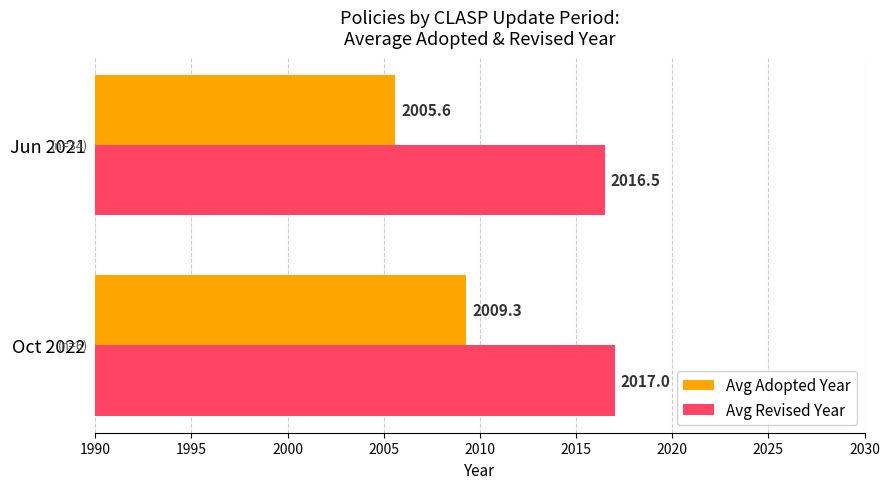

What is the minimum value shown in the chart?

2005.6